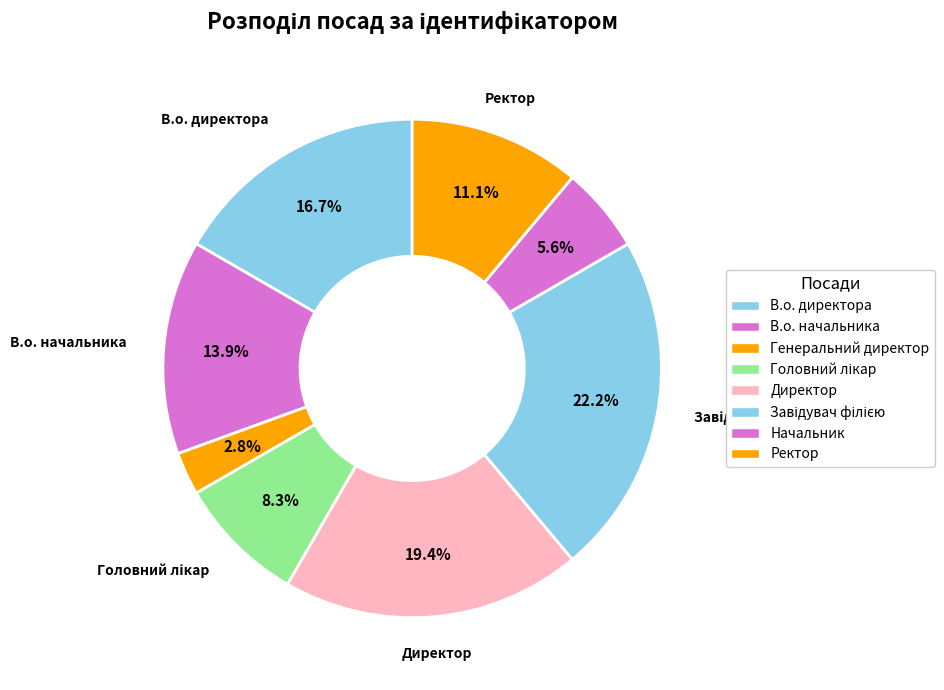

The Начальник slice represents 6% of the pie. True or false?

True